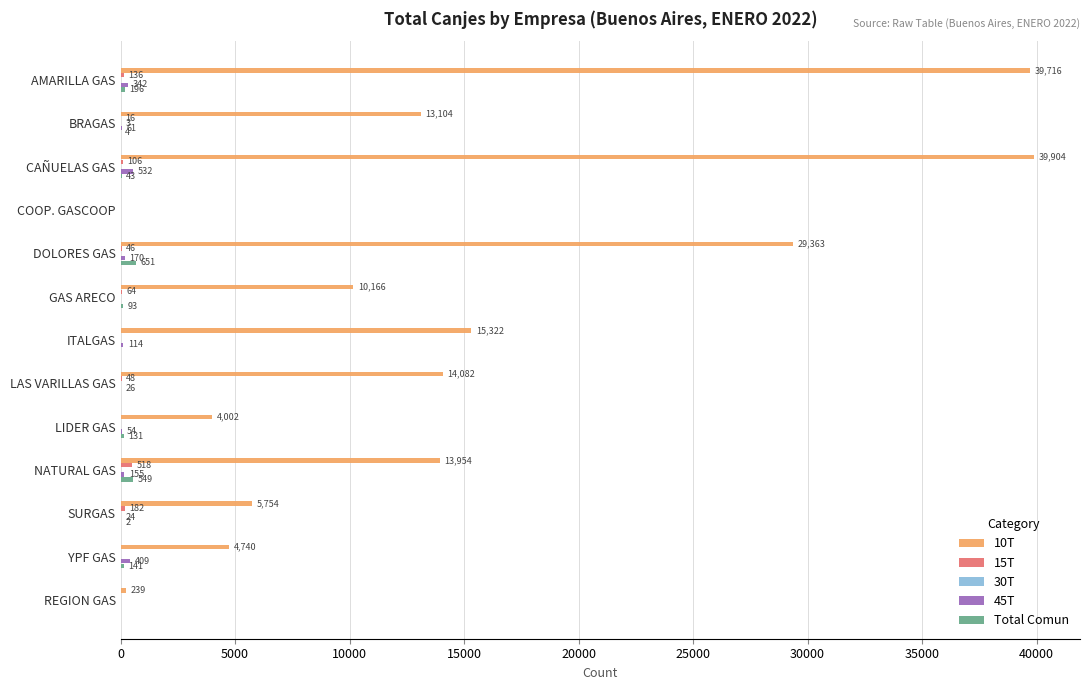

The 15T series shows 136 at AMARILLA GAS. True or false?

True